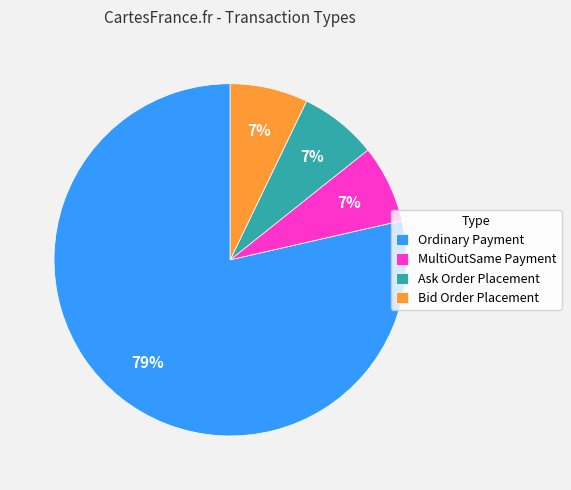

Which slice is the largest?

Ordinary Payment